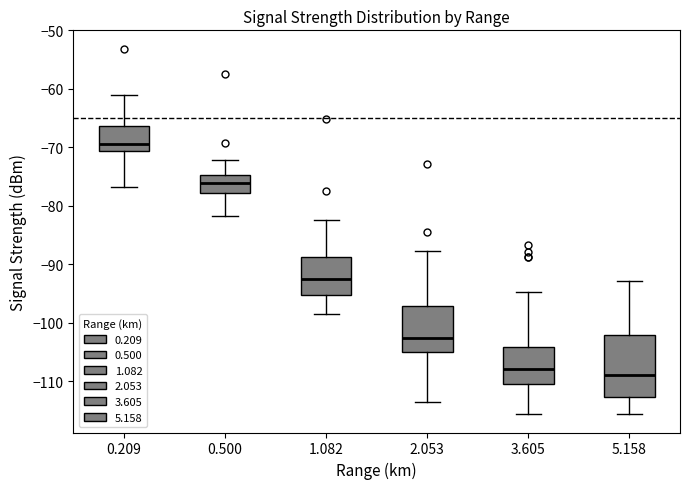

Reading left to right, read every box against the y-axis: the position of its median line, the range the box covers, and the ends of its whiskers. The values are not printed on the chart, so give them approximately, as read against the axis.

0.209: median -69, box -71 to -66, whiskers -77 to -61
0.500: median -76, box -78 to -75, whiskers -82 to -72
1.082: median -92, box -95 to -89, whiskers -98 to -82
2.053: median -103, box -105 to -97, whiskers -113 to -88
3.605: median -108, box -110 to -104, whiskers -116 to -95
5.158: median -109, box -113 to -102, whiskers -116 to -93